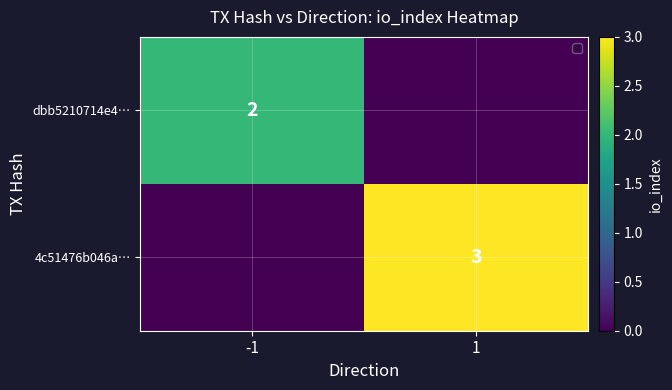

What is the difference between the highest and lowest values at 1?

3